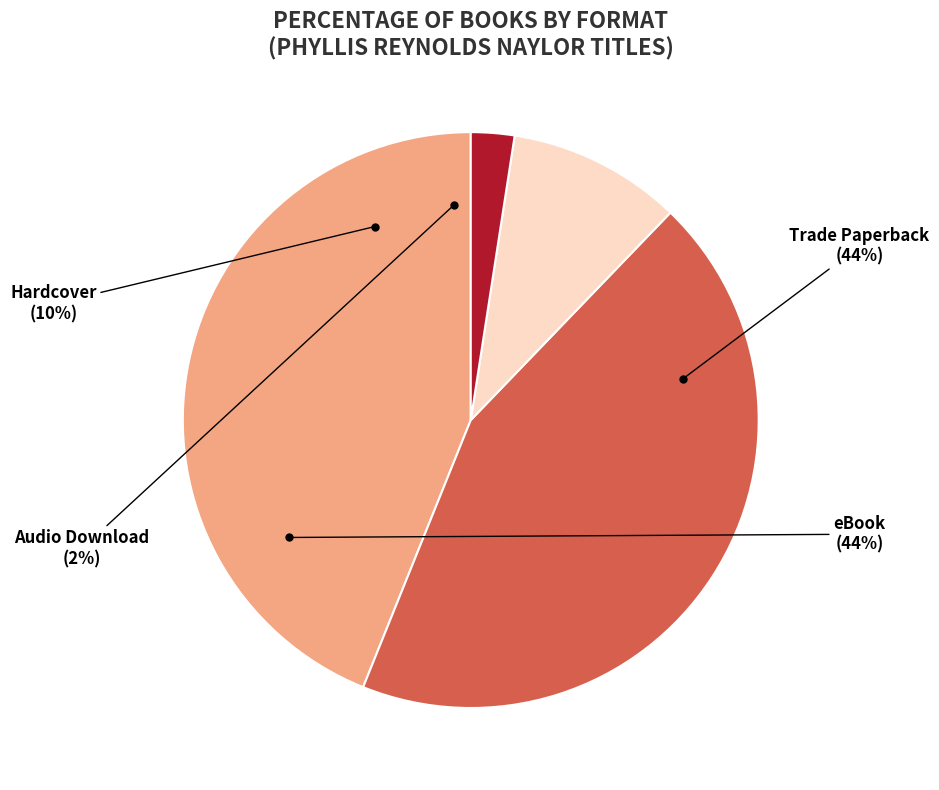

How many segments does this pie chart have?

4